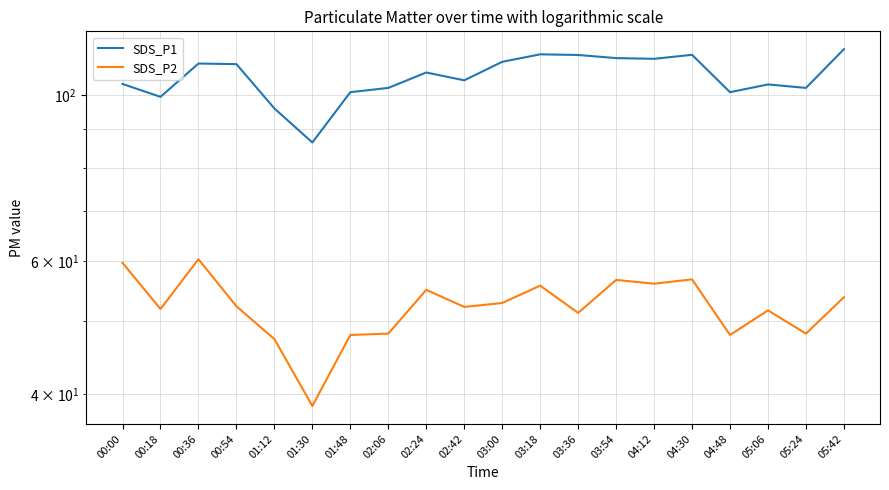

In SDS_P2, how many points are lower than both neighbors (excluding endpoints)?

7